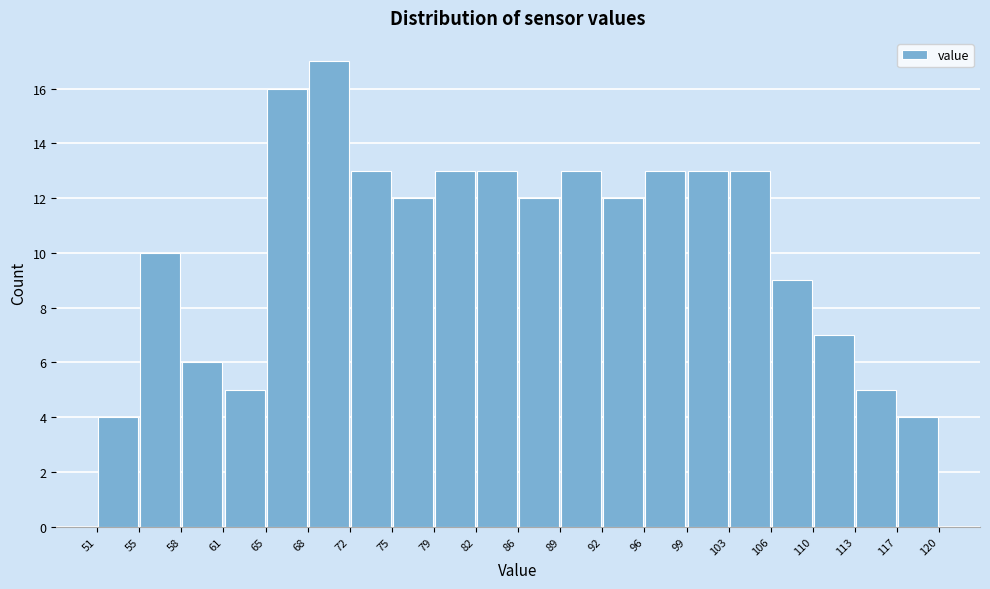

Reading left to right, list every bar in this chart as the range it spans on the x-axis followed by its height. The values are not printed on the chart, so give them approximately, as read against the axis.

51 to 55: 4
55 to 58: 10
58 to 61: 6
61 to 65: 5
65 to 68: 16
68 to 72: 17
72 to 75: 13
75 to 79: 12
79 to 82: 13
82 to 86: 13
86 to 89: 12
89 to 92: 13
92 to 96: 12
96 to 99: 13
99 to 103: 13
103 to 106: 13
106 to 110: 9
110 to 113: 7
113 to 117: 5
117 to 120: 4